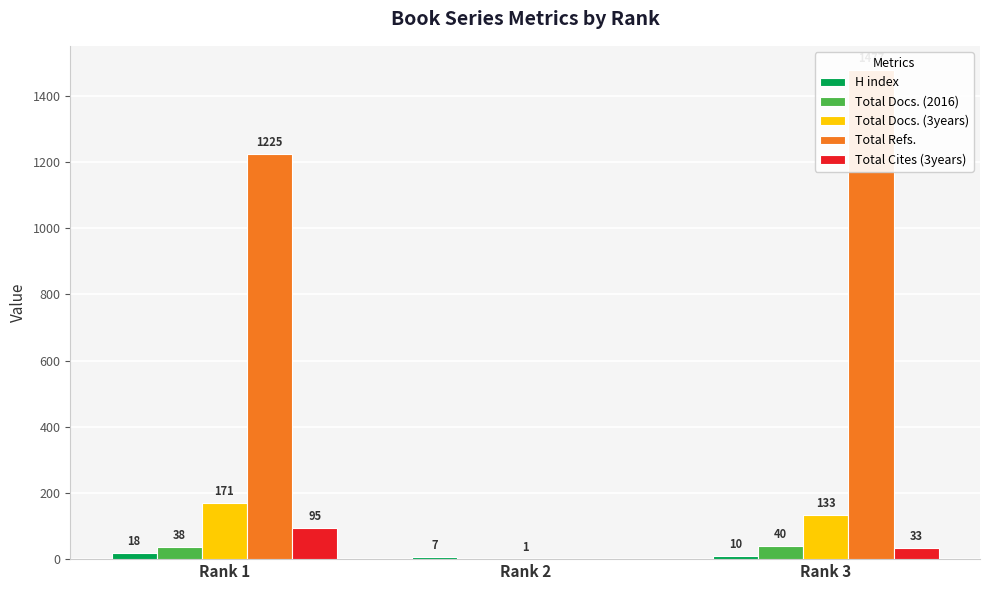

The Total Docs. (2016) series shows 18 at Rank 2. True or false?

False